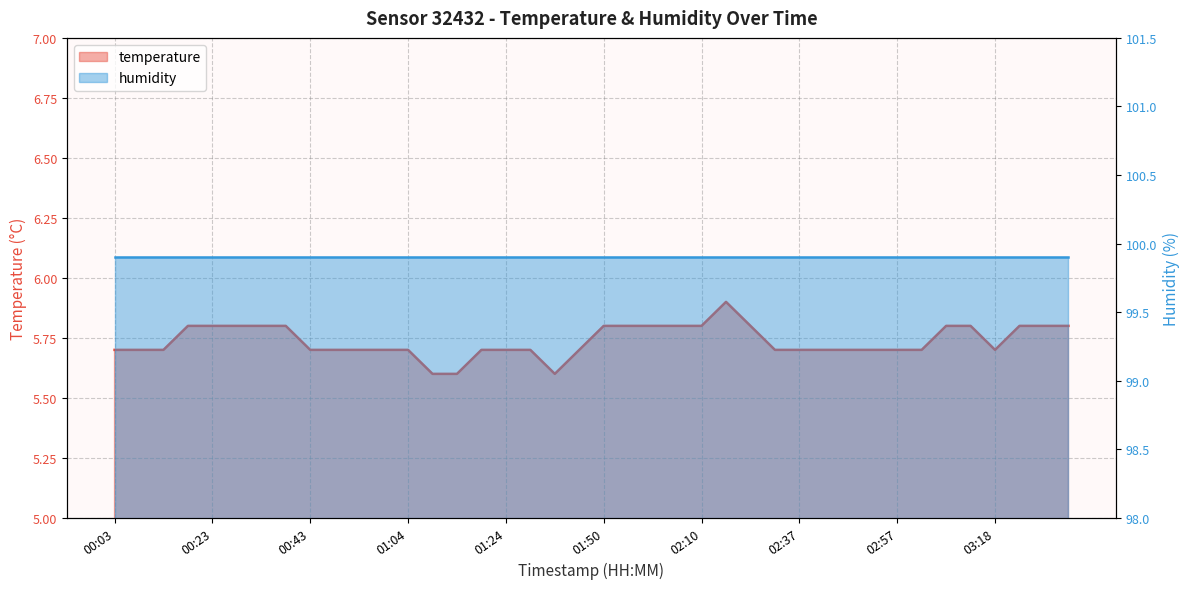

Which has a higher value, 03:33 or 03:23?

03:33